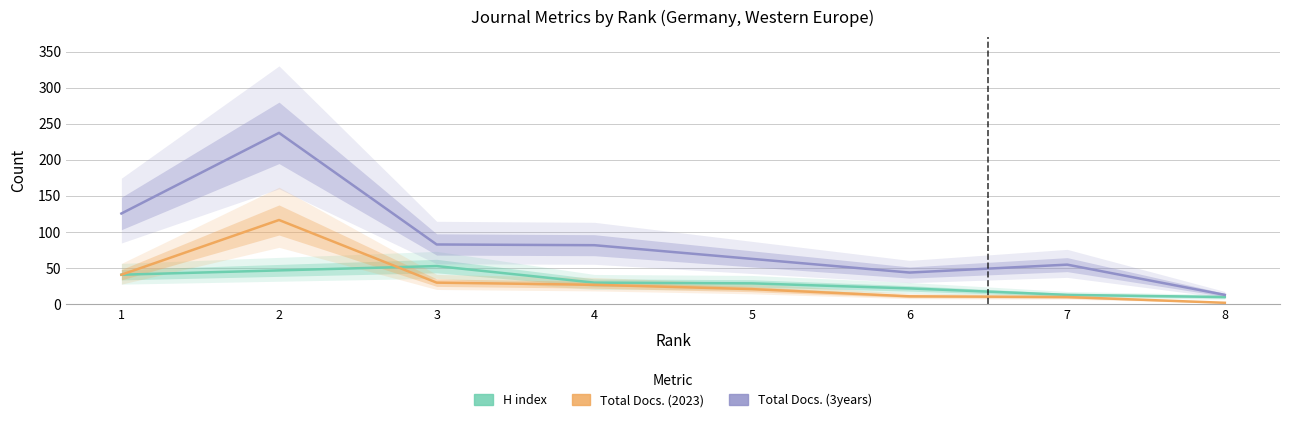

What is the sum of all H index values?

237